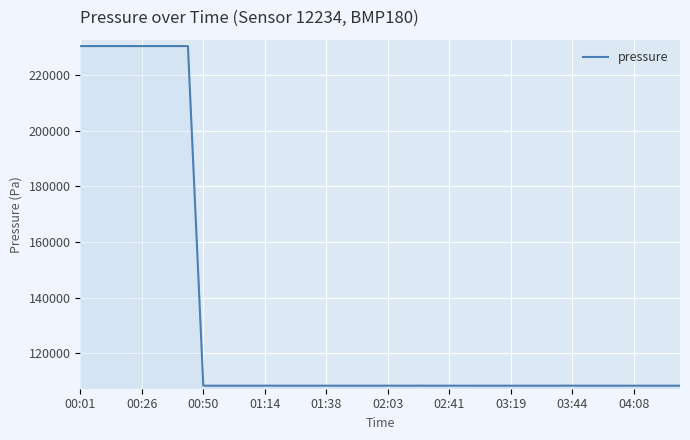

What is the smallest value displayed?

108413